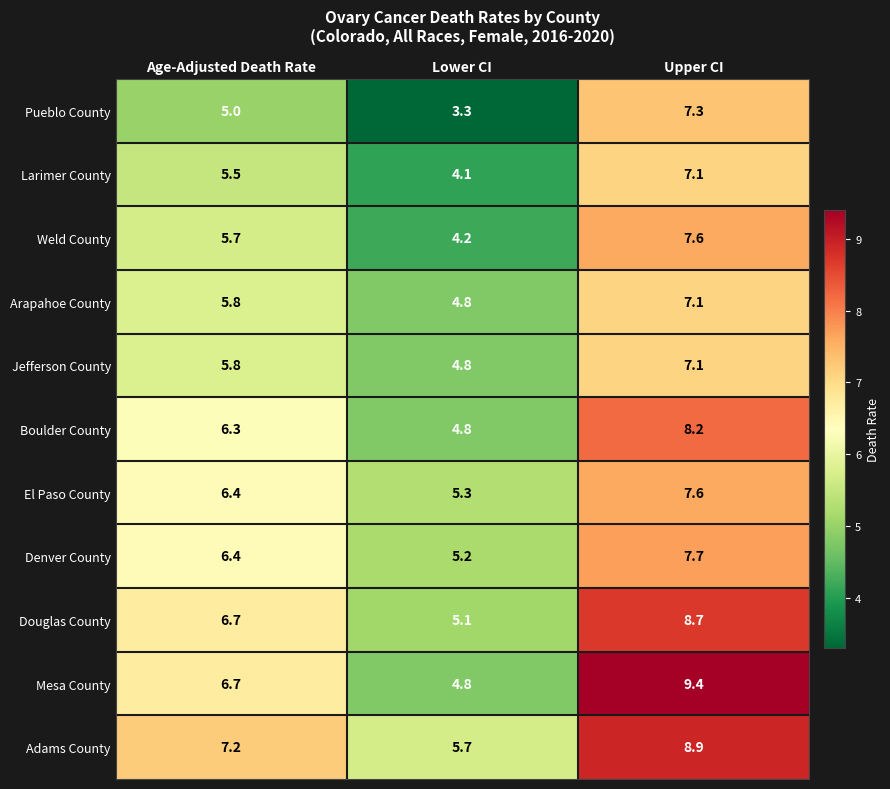

Which series has the widest spread of values?

Mesa County